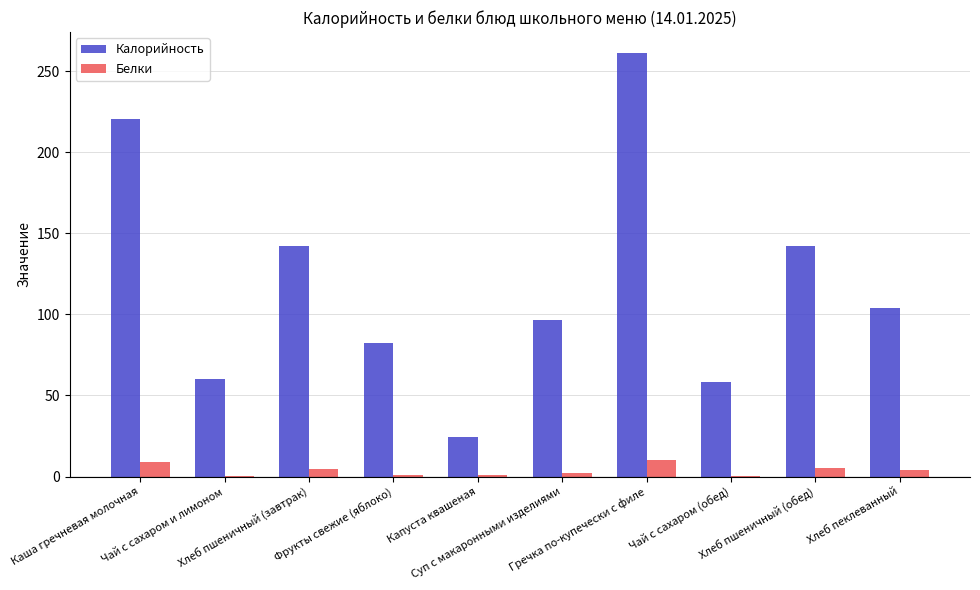

Which series has the largest total across all categories?

Калорийность